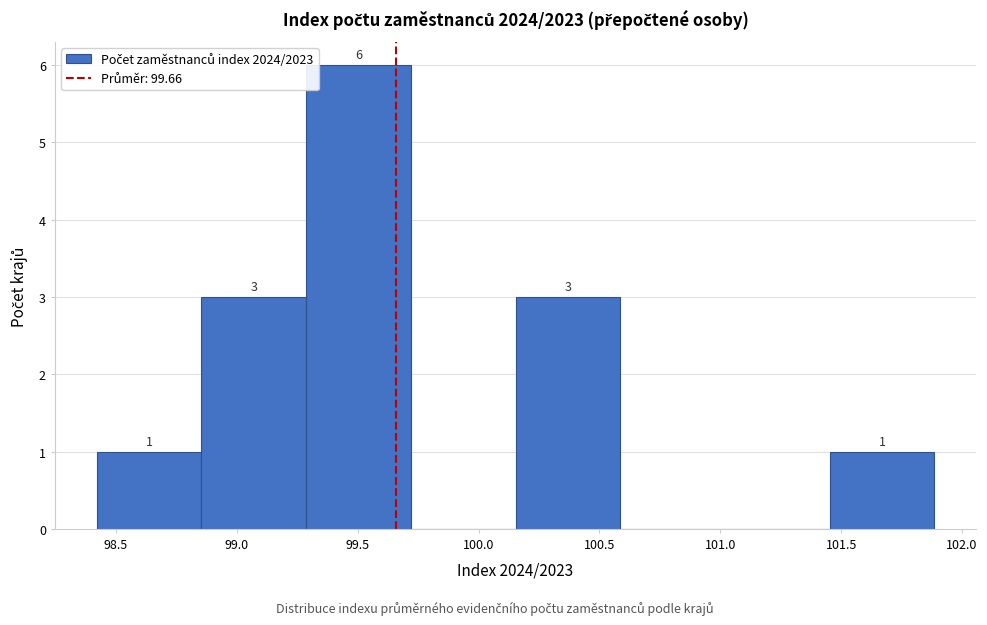

Which range on the x-axis has the tallest bar?

99.30 to 99.70